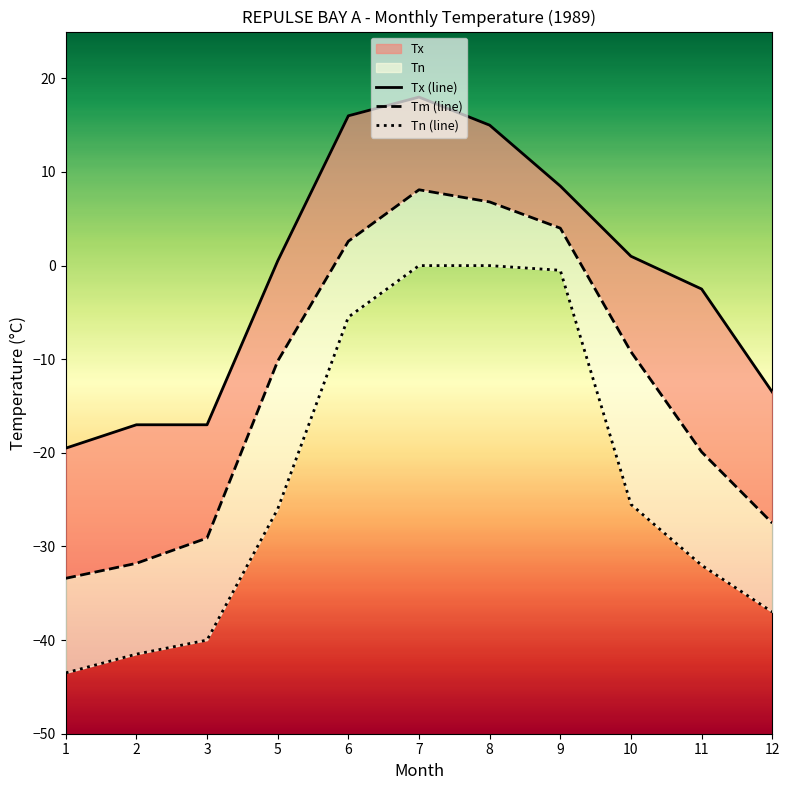

True or false: Tx and Tm cross at least once.

False